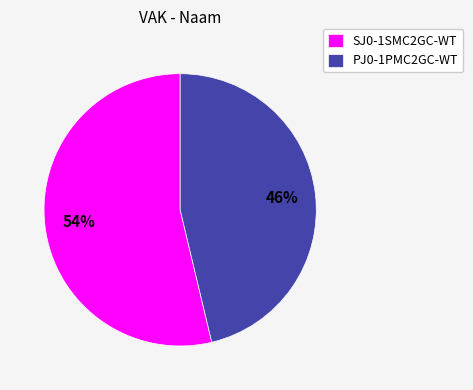

Which slice is the smallest?

PJ0-1PMC2GC-WT